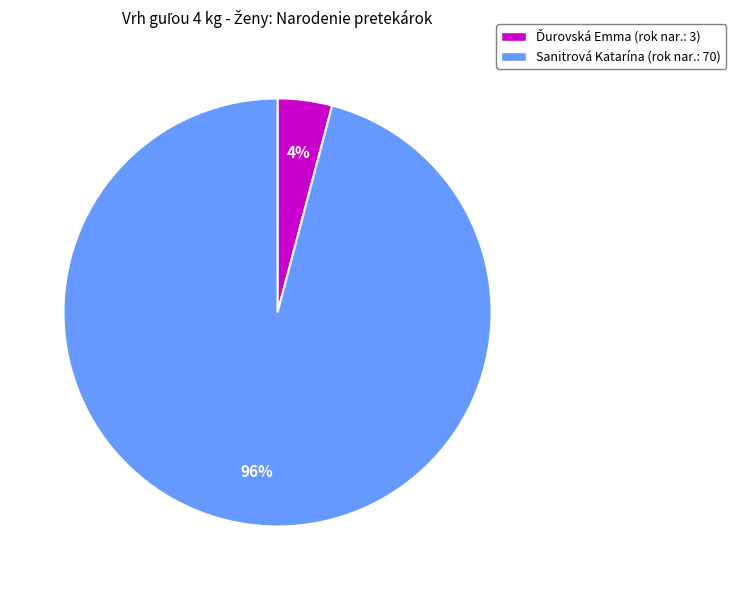

True or false: Sanitrová Katarína (rok nar.: 70) accounts for 96% of the total.

True